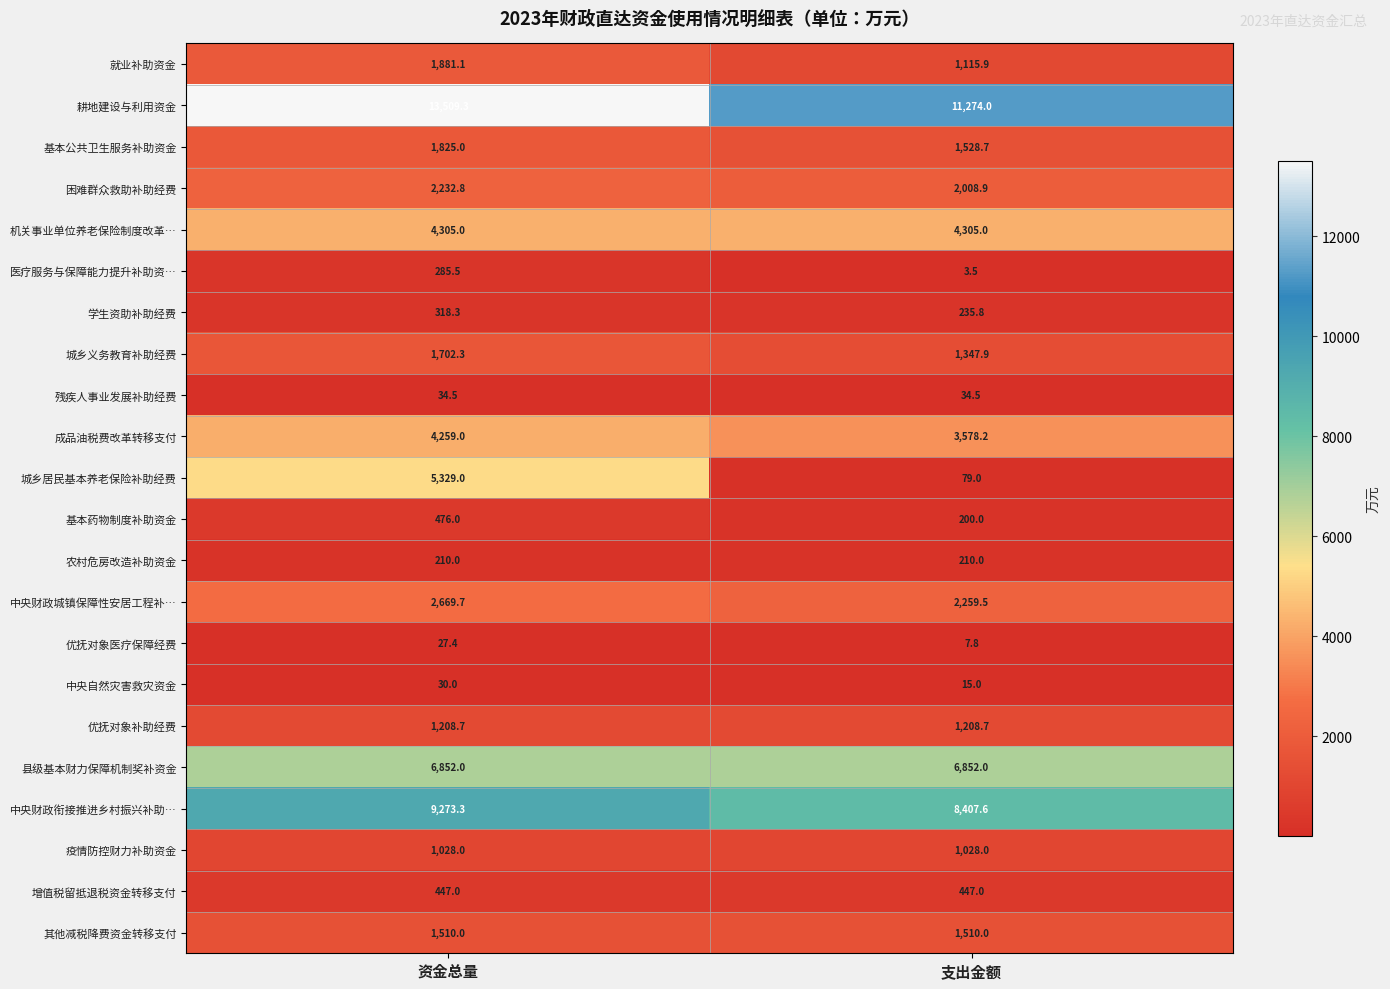

List the series in order of their peak value, highest first.

耕地建设与利用资金, 中央财政衔接推进乡村振兴补助…, 县级基本财力保障机制奖补资金, 城乡居民基本养老保险补助经费, 机关事业单位养老保险制度改革…, 成品油税费改革转移支付, 中央财政城镇保障性安居工程补…, 困难群众救助补助经费, 就业补助资金, 基本公共卫生服务补助资金, 城乡义务教育补助经费, 其他减税降费资金转移支付, 优抚对象补助经费, 疫情防控财力补助资金, 基本药物制度补助资金, 增值税留抵退税资金转移支付, 学生资助补助经费, 医疗服务与保障能力提升补助资…, 农村危房改造补助资金, 残疾人事业发展补助经费, 中央自然灾害救灾资金, 优抚对象医疗保障经费